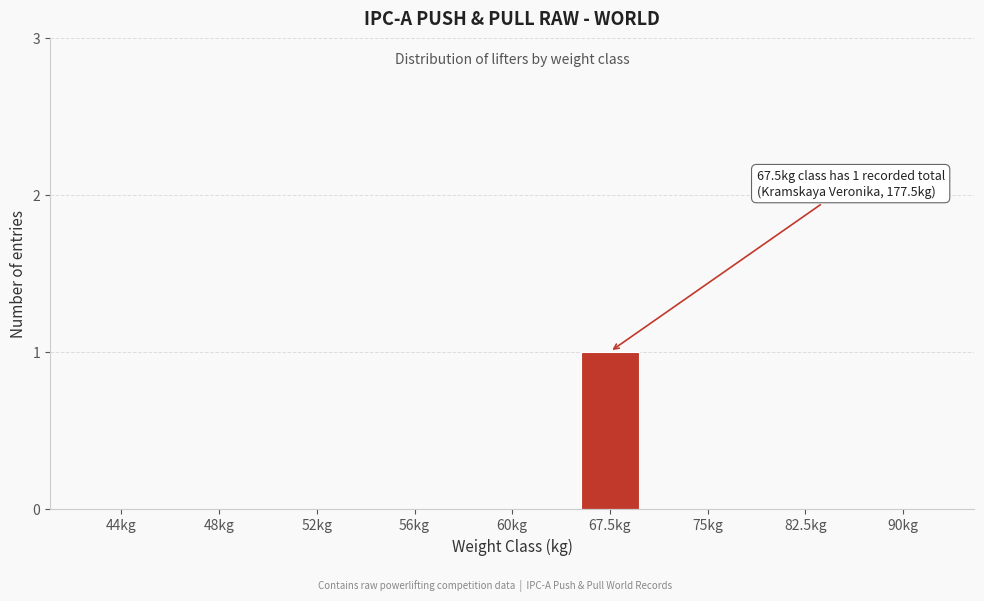

Reading right to left, transcribe all the data shown in this chart.

90kg=0	82.5kg=0	75kg=0	67.5kg=1	60kg=0	56kg=0	52kg=0	48kg=0	44kg=0